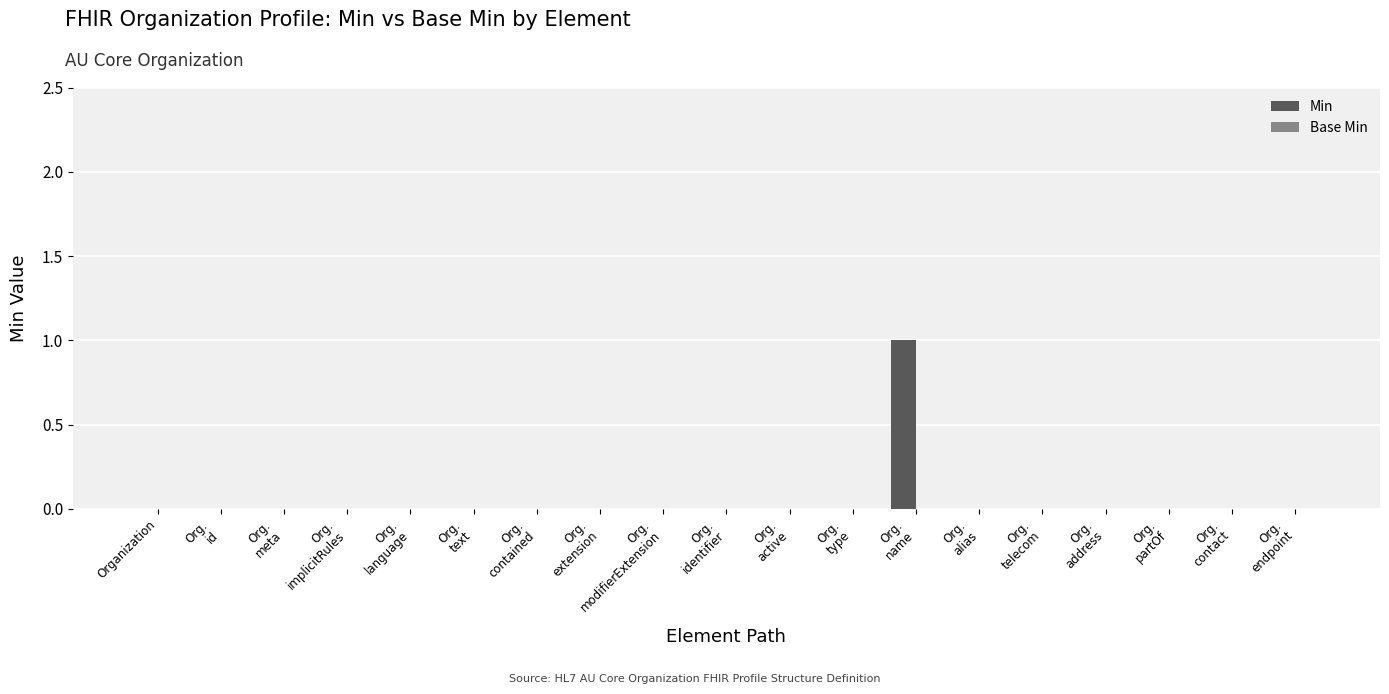

Is it true that the value at Organization is 0?

True